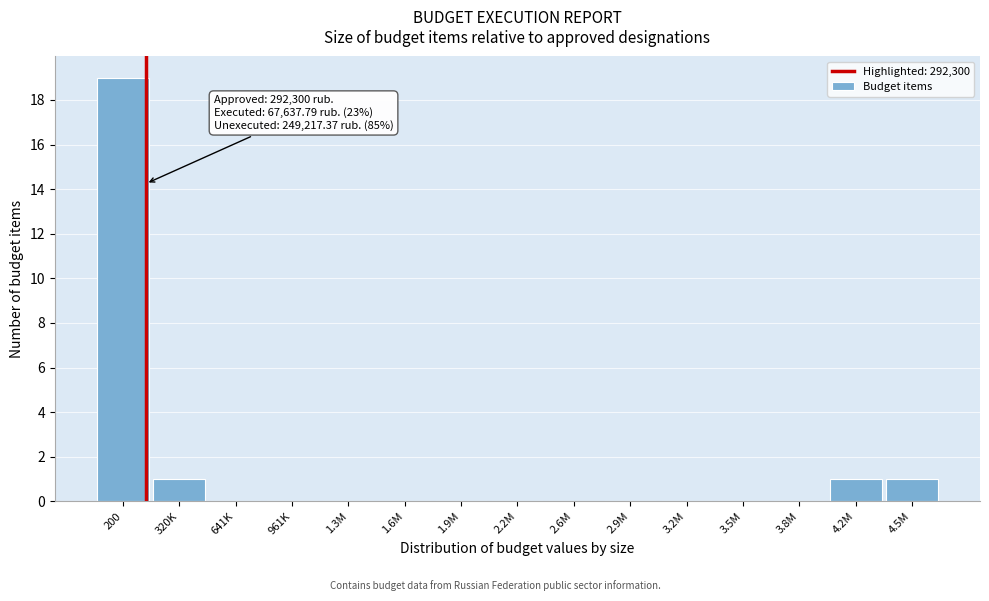

Reading left to right, transcribe all the data shown in this chart.

200=19	320K=1	641K=0	961K=0	1.3M=0	1.6M=0	1.9M=0	2.2M=0	2.6M=0	2.9M=0	3.2M=0	3.5M=0	3.8M=0	4.2M=1	4.5M=1